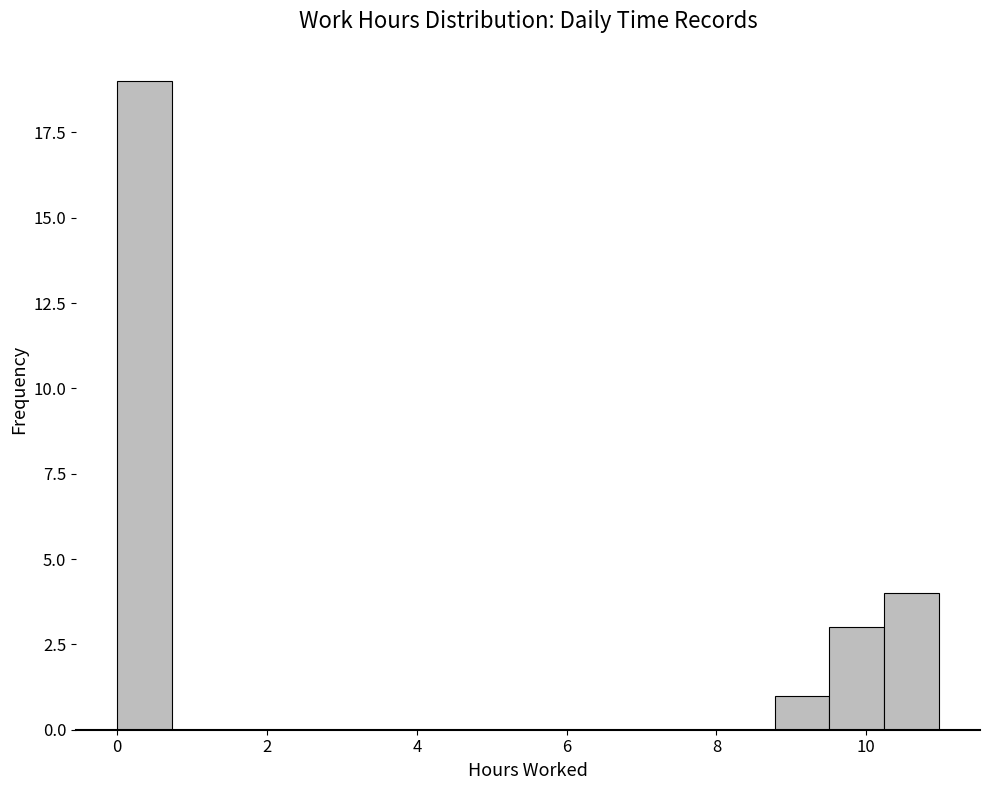

Around what value on the x-axis is the tallest bar? Give the approximate position of its centre, as read against the axis.

0.4